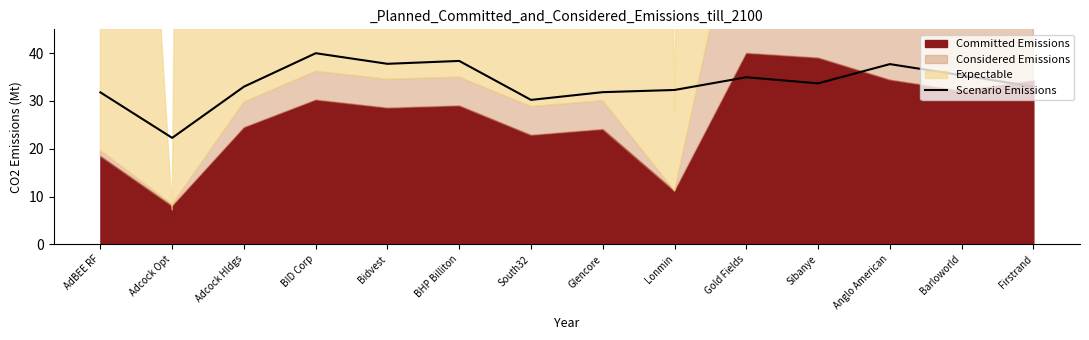

What is the label of the 9th point from the left?

Lonmin